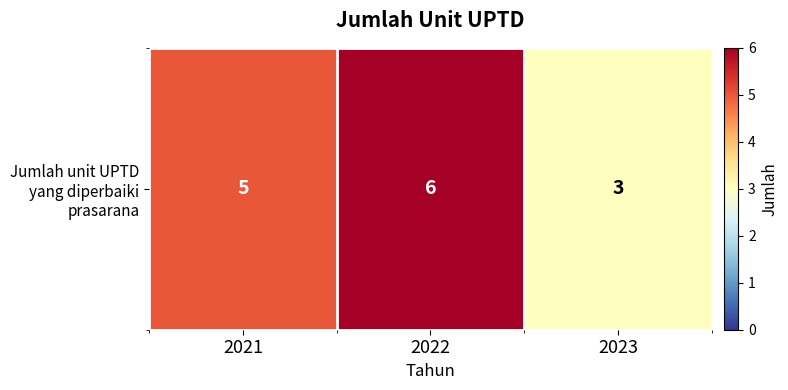

What is the change in value from 2021 to 2022?

+1